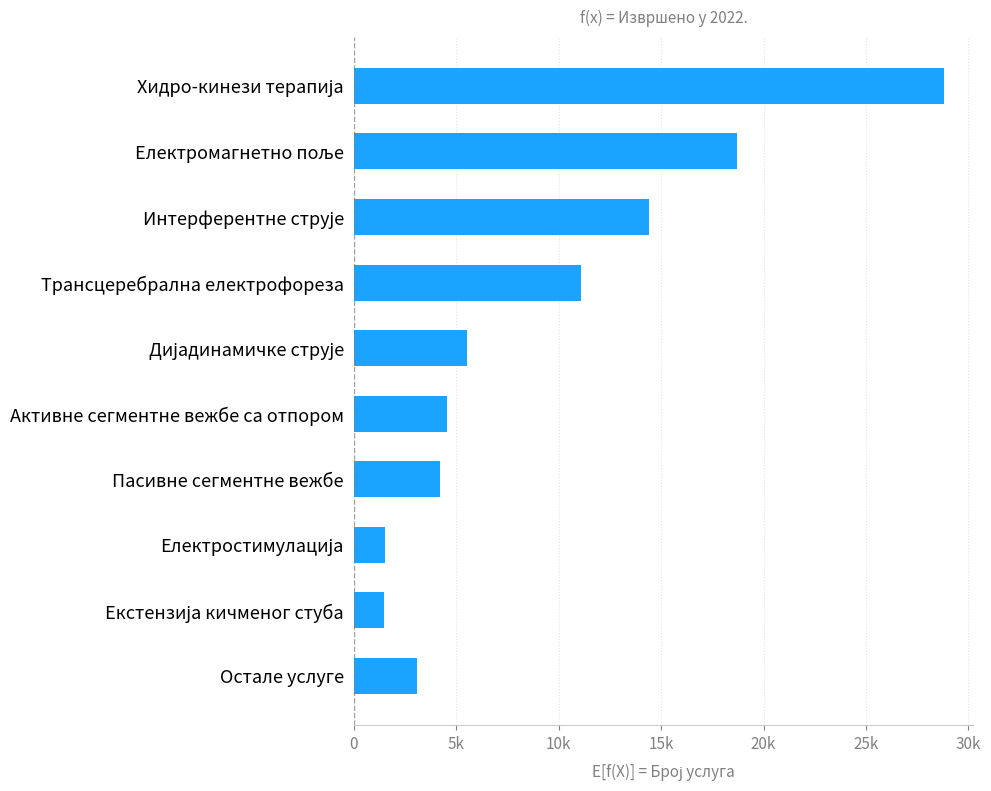

Does the chart contain stacked bars?

No